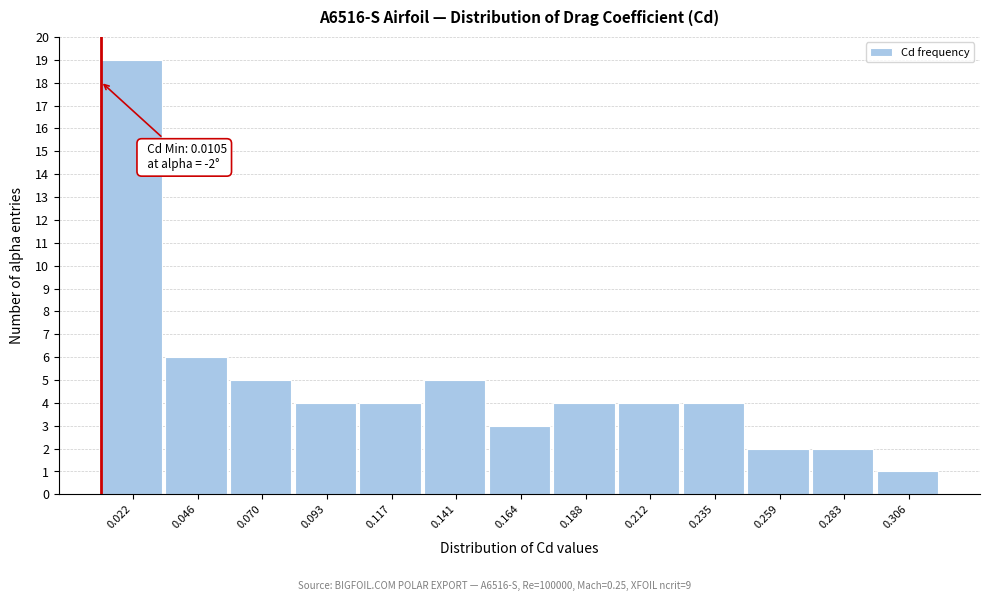

Which range on the x-axis has the tallest bar?

0.010 to 0.035